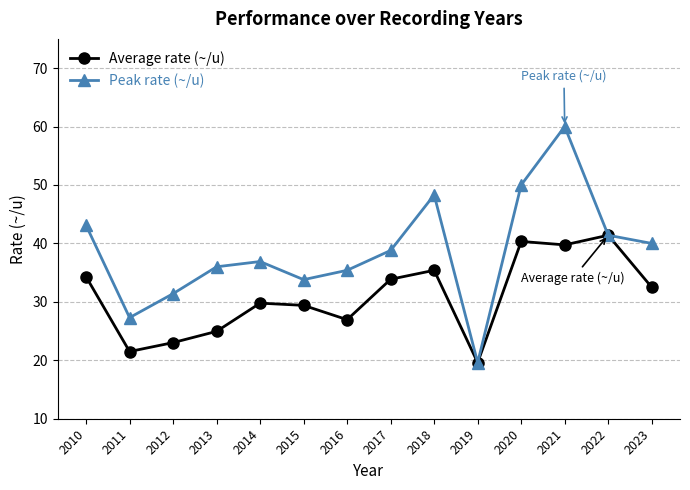

Which series changed the most between 2015 and 2020?

Peak rate (~/u)